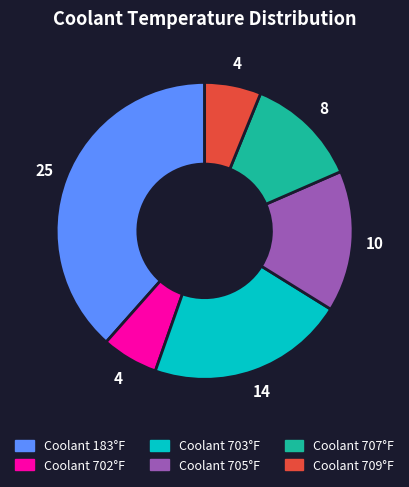

Which slice is the largest?

Coolant 183°F